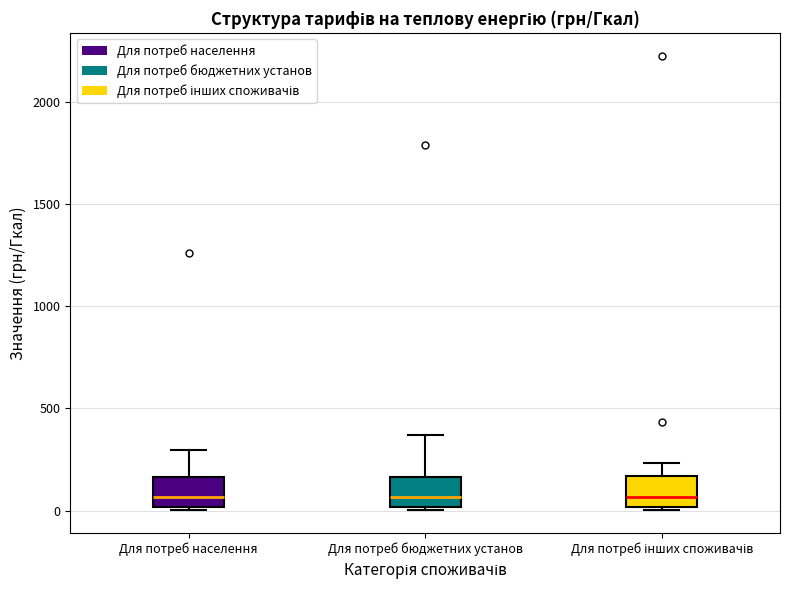

Reading left to right, read every box against the y-axis: the position of its median line, the range the box covers, and the ends of its whiskers. The values are not printed on the chart, so give them approximately, as read against the axis.

Для потреб населення: median 50, box 0 to 150, whiskers 0 to 300
Для потреб бюджетних установ: median 50, box 0 to 150, whiskers 0 (just below the box's lower edge) to 350
Для потреб інших споживачів: median 50, box 0 to 150, whiskers 0 (just below the box's lower edge) to 250